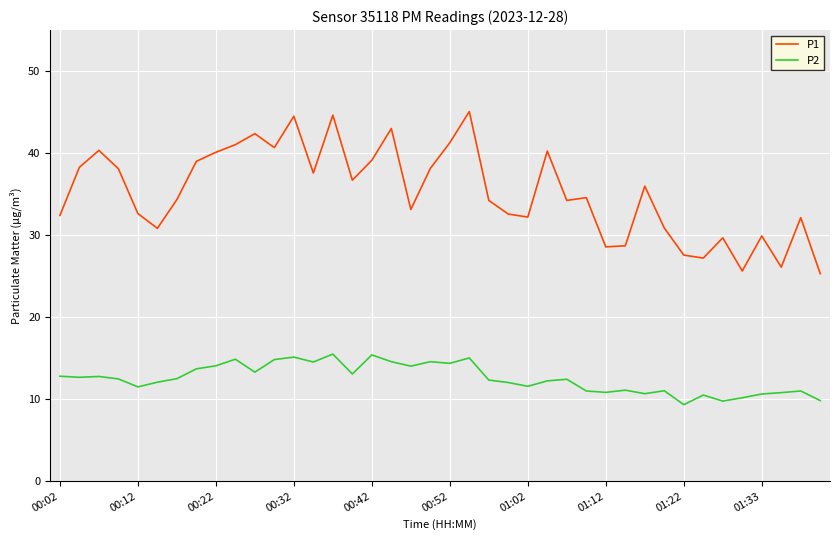

List the series in order of their overall mean, highest first.

P1, P2